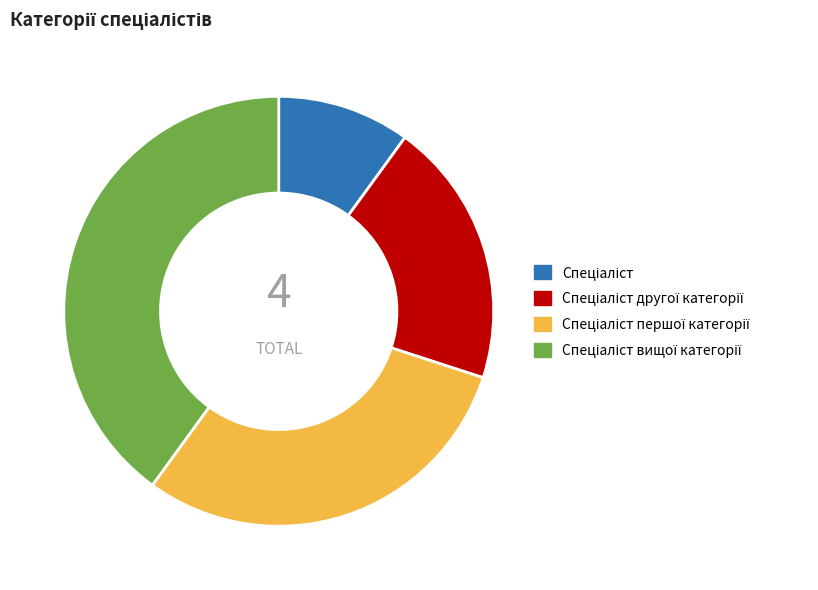

Is there any slice that represents more than half of the pie?

No